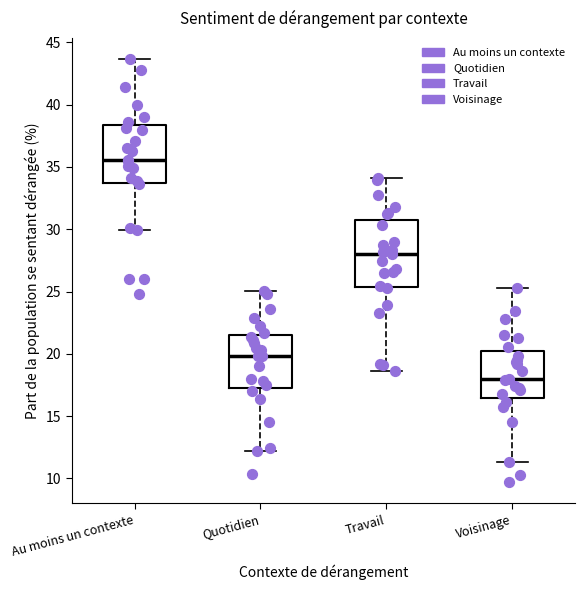

Which box's median line is the lowest?

Voisinage